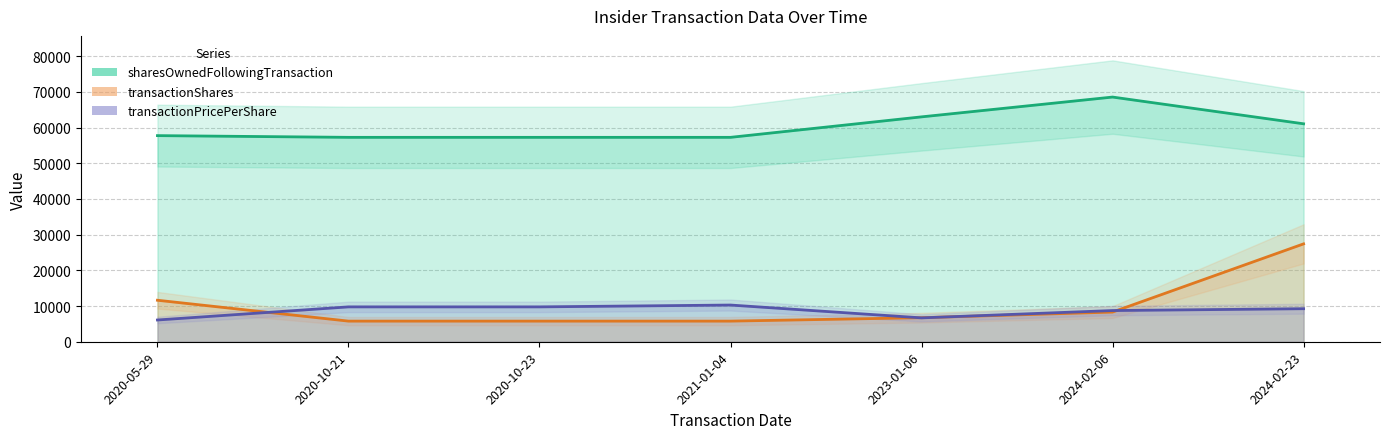

Which series changed the most between 2021-01-04 and 2023-01-06?

sharesOwnedFollowingTransaction